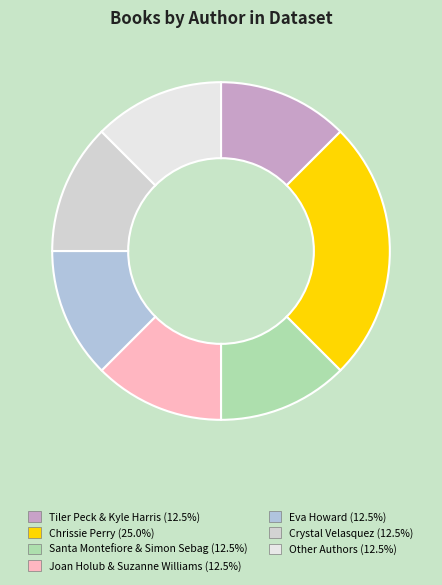

What is the smallest slice in the pie chart?

Tiler Peck & Kyle Harris